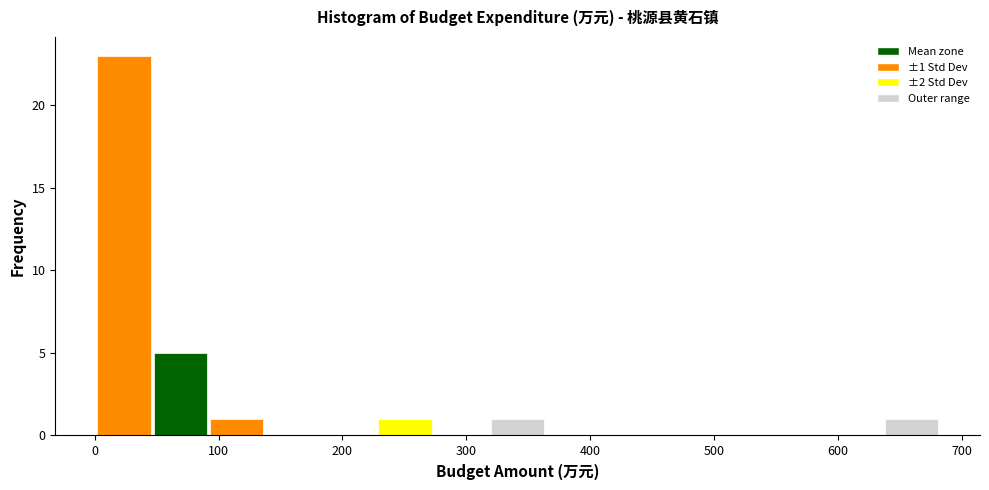

Over which range of the x-axis is the bar tallest?

0 to 50